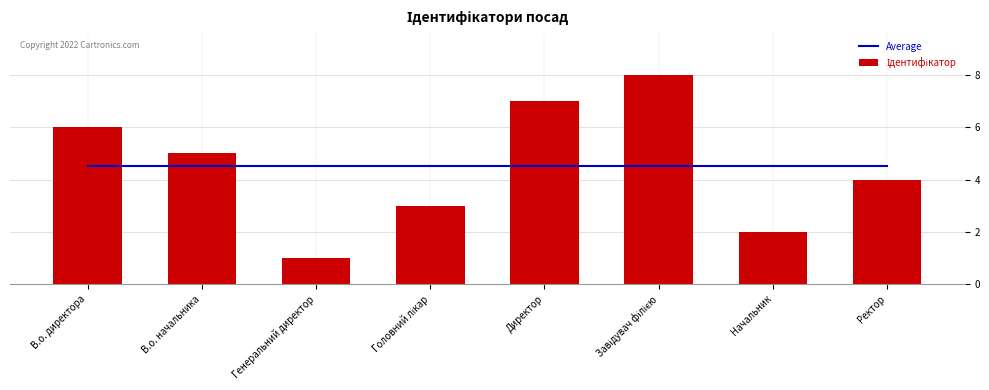

At which category is the sum across all series the highest?

Завідувач філією